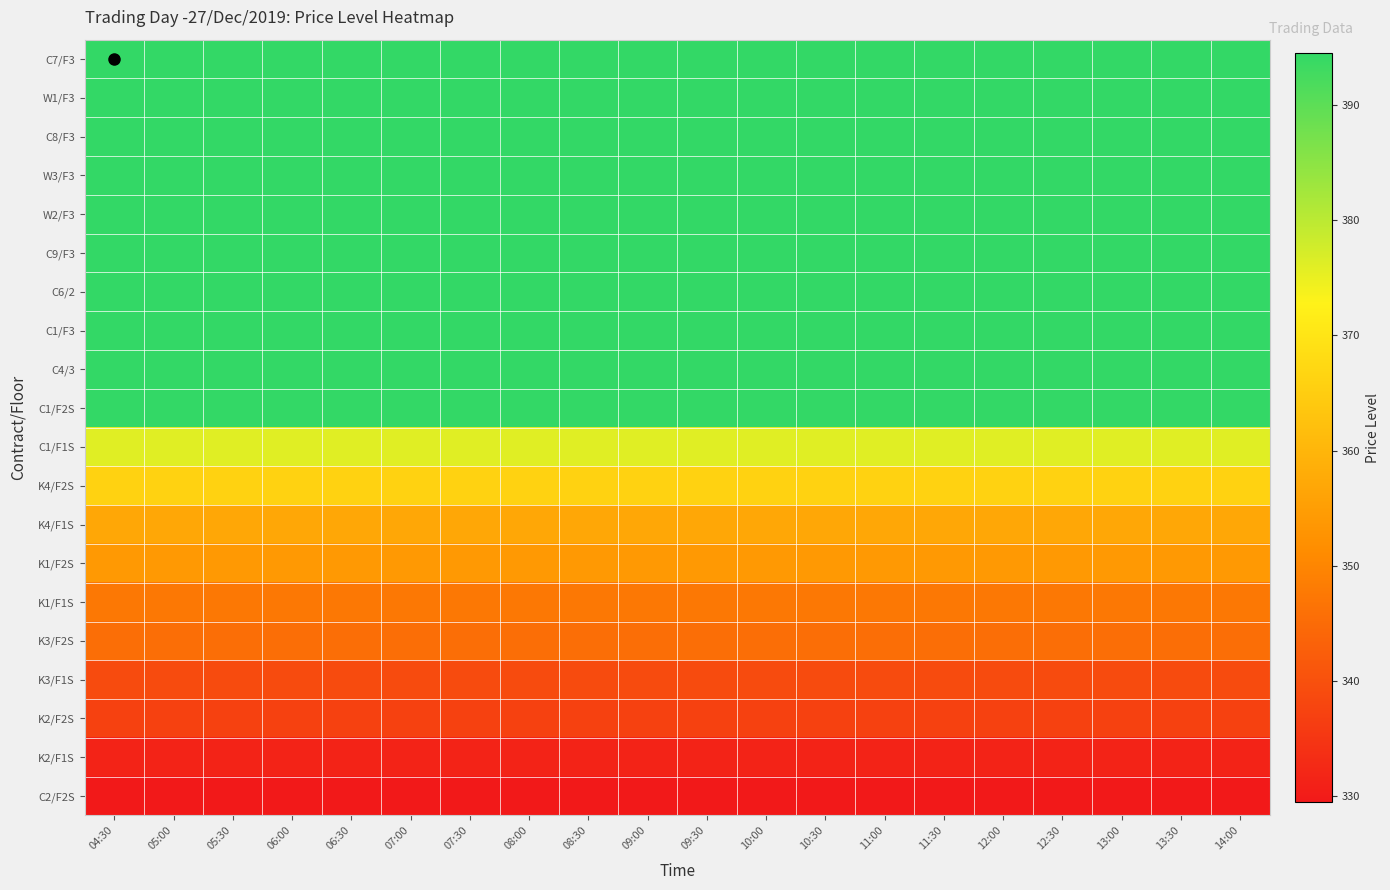

Reading left to right, list all the values displayed in this chart.

C7/F3: 04:30=394.5	05:00=394.5	05:30=394.5	06:00=394.5	06:30=394.5	07:00=394.5	07:30=394.5	08:00=394.5	08:30=394.5	09:00=394.5	09:30=394.5	10:00=394.5	10:30=394.5	11:00=394.5	11:30=394.5	12:00=394.5	12:30=394.5	13:00=394.5	13:30=394.5	14:00=394.5
W1/F3: 04:30=394.5	05:00=394.5	05:30=394.5	06:00=394.5	06:30=394.5	07:00=394.5	07:30=394.5	08:00=394.5	08:30=394.5	09:00=394.5	09:30=394.5	10:00=394.5	10:30=394.5	11:00=394.5	11:30=394.5	12:00=394.5	12:30=394.5	13:00=394.5	13:30=394.5	14:00=394.5
C8/F3: 04:30=394.5	05:00=394.5	05:30=394.5	06:00=394.5	06:30=394.5	07:00=394.5	07:30=394.5	08:00=394.5	08:30=394.5	09:00=394.5	09:30=394.5	10:00=394.5	10:30=394.5	11:00=394.5	11:30=394.5	12:00=394.5	12:30=394.5	13:00=394.5	13:30=394.5	14:00=394.5
W3/F3: 04:30=394.5	05:00=394.5	05:30=394.5	06:00=394.5	06:30=394.5	07:00=394.5	07:30=394.5	08:00=394.5	08:30=394.5	09:00=394.5	09:30=394.5	10:00=394.5	10:30=394.5	11:00=394.5	11:30=394.5	12:00=394.5	12:30=394.5	13:00=394.5	13:30=394.5	14:00=394.5
W2/F3: 04:30=394.5	05:00=394.5	05:30=394.5	06:00=394.5	06:30=394.5	07:00=394.5	07:30=394.5	08:00=394.5	08:30=394.5	09:00=394.5	09:30=394.5	10:00=394.5	10:30=394.5	11:00=394.5	11:30=394.5	12:00=394.5	12:30=394.5	13:00=394.5	13:30=394.5	14:00=394.5
C9/F3: 04:30=394.5	05:00=394.5	05:30=394.5	06:00=394.5	06:30=394.5	07:00=394.5	07:30=394.5	08:00=394.5	08:30=394.5	09:00=394.5	09:30=394.5	10:00=394.5	10:30=394.5	11:00=394.5	11:30=394.5	12:00=394.5	12:30=394.5	13:00=394.5	13:30=394.5	14:00=394.5
C6/2: 04:30=394.5	05:00=394.5	05:30=394.5	06:00=394.5	06:30=394.5	07:00=394.5	07:30=394.5	08:00=394.5	08:30=394.5	09:00=394.5	09:30=394.5	10:00=394.5	10:30=394.5	11:00=394.5	11:30=394.5	12:00=394.5	12:30=394.5	13:00=394.5	13:30=394.5	14:00=394.5
C1/F3: 04:30=394.5	05:00=394.5	05:30=394.5	06:00=394.5	06:30=394.5	07:00=394.5	07:30=394.5	08:00=394.5	08:30=394.5	09:00=394.5	09:30=394.5	10:00=394.5	10:30=394.5	11:00=394.5	11:30=394.5	12:00=394.5	12:30=394.5	13:00=394.5	13:30=394.5	14:00=394.5
C4/3: 04:30=394.5	05:00=394.5	05:30=394.5	06:00=394.5	06:30=394.5	07:00=394.5	07:30=394.5	08:00=394.5	08:30=394.5	09:00=394.5	09:30=394.5	10:00=394.5	10:30=394.5	11:00=394.5	11:30=394.5	12:00=394.5	12:30=394.5	13:00=394.5	13:30=394.5	14:00=394.5
C1/F2S: 04:30=394.5	05:00=394.5	05:30=394.5	06:00=394.5	06:30=394.5	07:00=394.5	07:30=394.5	08:00=394.5	08:30=394.5	09:00=394.5	09:30=394.5	10:00=394.5	10:30=394.5	11:00=394.5	11:30=394.5	12:00=394.5	12:30=394.5	13:00=394.5	13:30=394.5	14:00=394.5
C1/F1S: 04:30=376.0	05:00=376.0	05:30=376.0	06:00=376.0	06:30=376.0	07:00=376.0	07:30=376.0	08:00=376.0	08:30=376.0	09:00=376.0	09:30=376.0	10:00=376.0	10:30=376.0	11:00=376.0	11:30=376.0	12:00=376.0	12:30=376.0	13:00=376.0	13:30=376.0	14:00=376.0
K4/F2S: 04:30=366.0	05:00=366.0	05:30=366.0	06:00=366.0	06:30=366.0	07:00=366.0	07:30=366.0	08:00=366.0	08:30=366.0	09:00=366.0	09:30=366.0	10:00=366.0	10:30=366.0	11:00=366.0	11:30=366.0	12:00=366.0	12:30=366.0	13:00=366.0	13:30=366.0	14:00=366.0
K4/F1S: 04:30=357.0	05:00=357.0	05:30=357.0	06:00=357.0	06:30=357.0	07:00=357.0	07:30=357.0	08:00=357.0	08:30=357.0	09:00=357.0	09:30=357.0	10:00=357.0	10:30=357.0	11:00=357.0	11:30=357.0	12:00=357.0	12:30=357.0	13:00=357.0	13:30=357.0	14:00=357.0
K1/F2S: 04:30=354.0	05:00=354.0	05:30=354.0	06:00=354.0	06:30=354.0	07:00=354.0	07:30=354.0	08:00=354.0	08:30=354.0	09:00=354.0	09:30=354.0	10:00=354.0	10:30=354.0	11:00=354.0	11:30=354.0	12:00=354.0	12:30=354.0	13:00=354.0	13:30=354.0	14:00=354.0
K1/F1S: 04:30=347.5	05:00=347.5	05:30=347.5	06:00=347.5	06:30=347.5	07:00=347.5	07:30=347.5	08:00=347.5	08:30=347.5	09:00=347.5	09:30=347.5	10:00=347.5	10:30=347.5	11:00=347.5	11:30=347.5	12:00=347.5	12:30=347.5	13:00=347.5	13:30=347.5	14:00=347.5
K3/F2S: 04:30=345.5	05:00=345.5	05:30=345.5	06:00=345.5	06:30=345.5	07:00=345.5	07:30=345.5	08:00=345.5	08:30=345.5	09:00=345.5	09:30=345.5	10:00=345.5	10:30=345.5	11:00=345.5	11:30=345.5	12:00=345.5	12:30=345.5	13:00=345.5	13:30=345.5	14:00=345.5
K3/F1S: 04:30=339.0	05:00=339.0	05:30=339.0	06:00=339.0	06:30=339.0	07:00=339.0	07:30=339.0	08:00=339.0	08:30=339.0	09:00=339.0	09:30=339.0	10:00=339.0	10:30=339.0	11:00=339.0	11:30=339.0	12:00=339.0	12:30=339.0	13:00=339.0	13:30=339.0	14:00=339.0
K2/F2S: 04:30=337.0	05:00=337.0	05:30=337.0	06:00=337.0	06:30=337.0	07:00=337.0	07:30=337.0	08:00=337.0	08:30=337.0	09:00=337.0	09:30=337.0	10:00=337.0	10:30=337.0	11:00=337.0	11:30=337.0	12:00=337.0	12:30=337.0	13:00=337.0	13:30=337.0	14:00=337.0
K2/F1S: 04:30=331.5	05:00=331.5	05:30=331.5	06:00=331.5	06:30=331.5	07:00=331.5	07:30=331.5	08:00=331.5	08:30=331.5	09:00=331.5	09:30=331.5	10:00=331.5	10:30=331.5	11:00=331.5	11:30=331.5	12:00=331.5	12:30=331.5	13:00=331.5	13:30=331.5	14:00=331.5
C2/F2S: 04:30=329.5	05:00=329.5	05:30=329.5	06:00=329.5	06:30=329.5	07:00=329.5	07:30=329.5	08:00=329.5	08:30=329.5	09:00=329.5	09:30=329.5	10:00=329.5	10:30=329.5	11:00=329.5	11:30=329.5	12:00=329.5	12:30=329.5	13:00=329.5	13:30=329.5	14:00=329.5